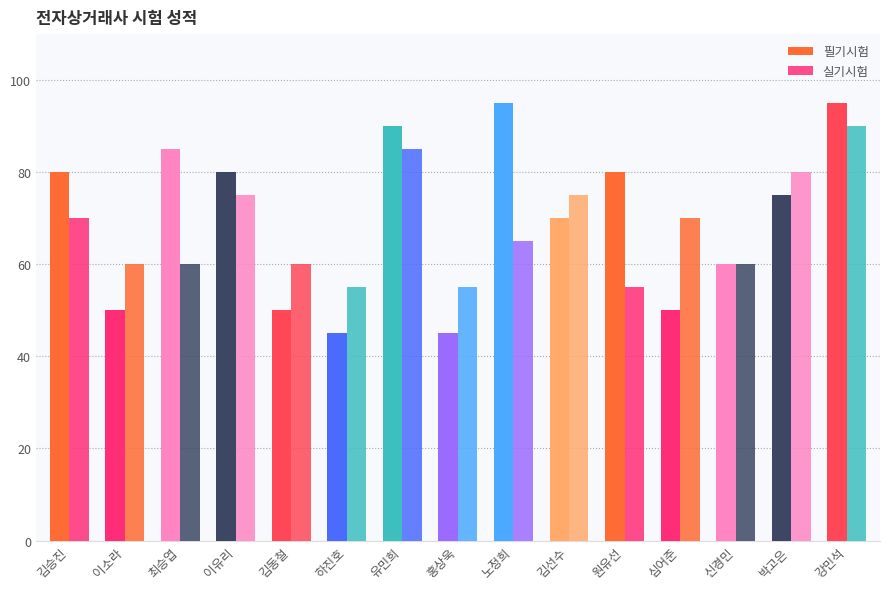

What is the approximate value of 필기시험 at 강민석?

95